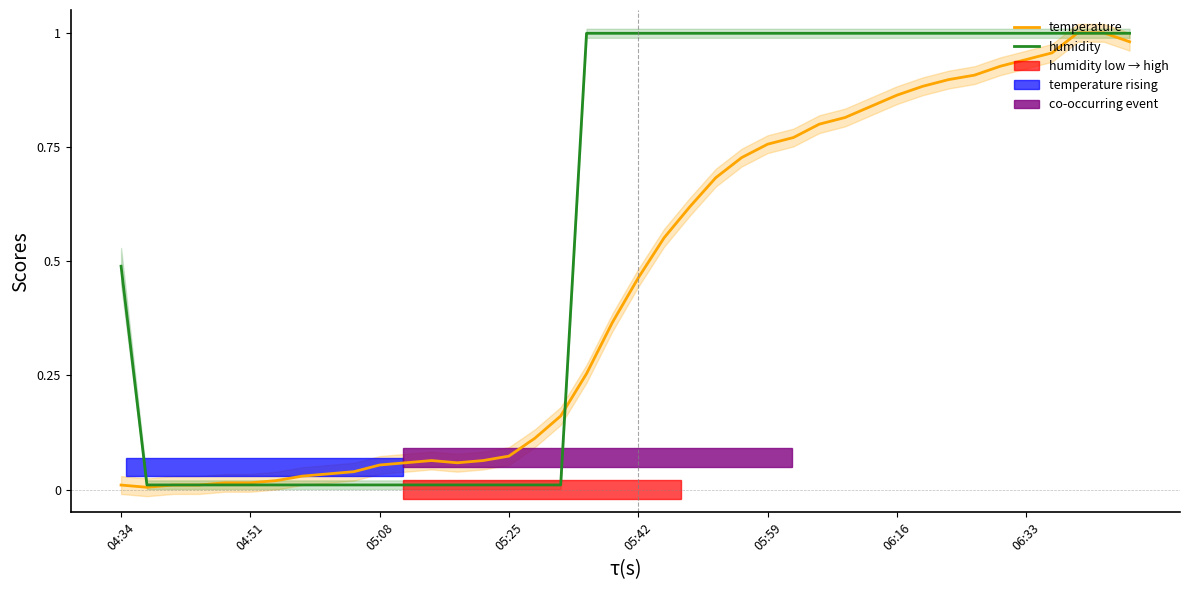

After their last crossing, which series has the higher values: temperature or humidity?

humidity